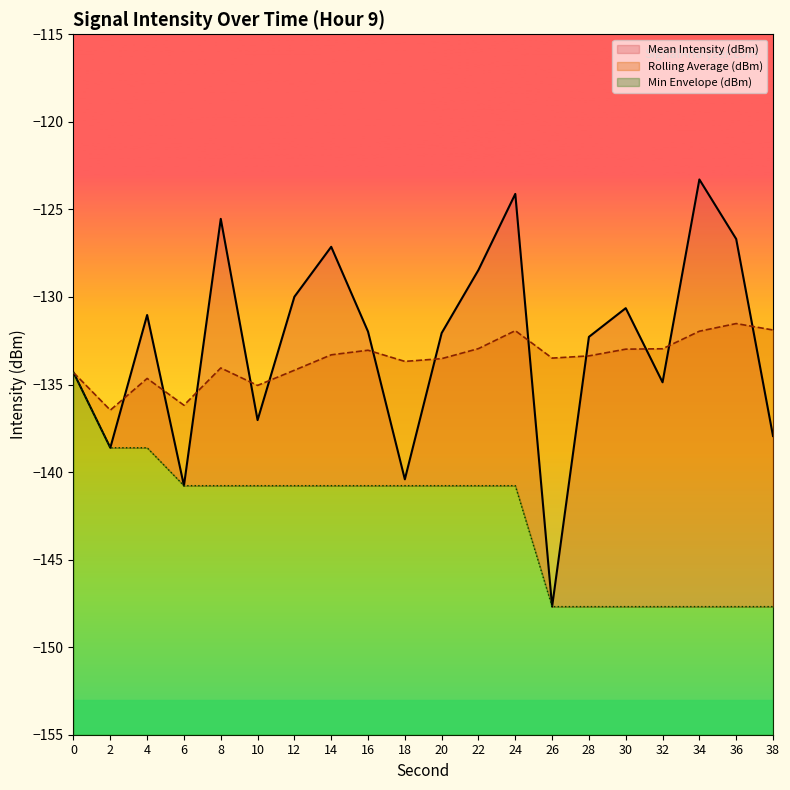

Which series ends up on top after the final intersection of Mean Intensity (dBm) and Rolling Average (dBm)?

Rolling Average (dBm)